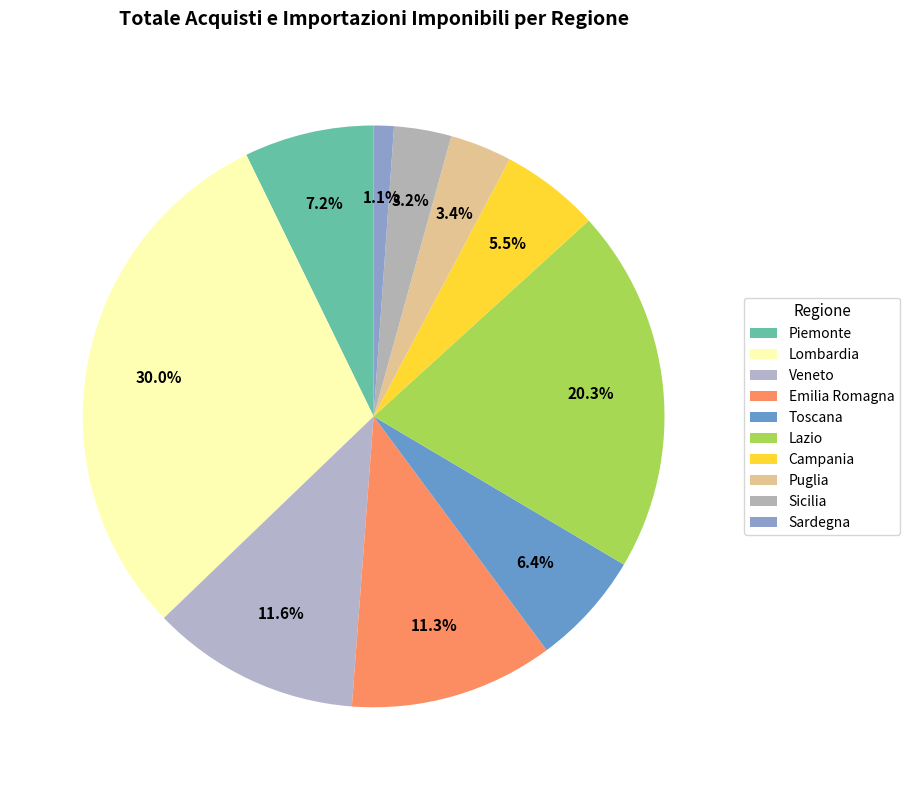

To the nearest percent, what percentage of the pie is Toscana?

6%